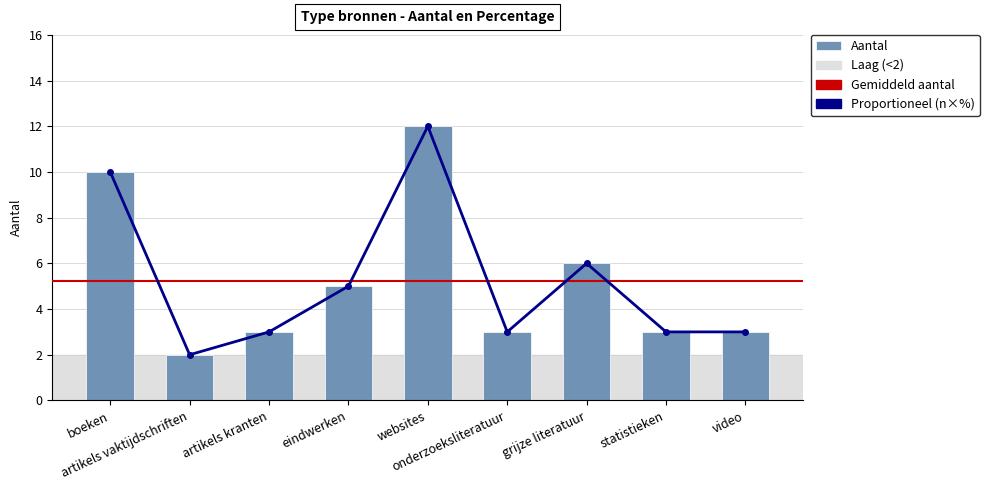

Rank the categories by value from lowest to highest.

artikels vaktijdschriften, artikels kranten, onderzoeksliteratuur, statistieken, video, eindwerken, grijze literatuur, boeken, websites